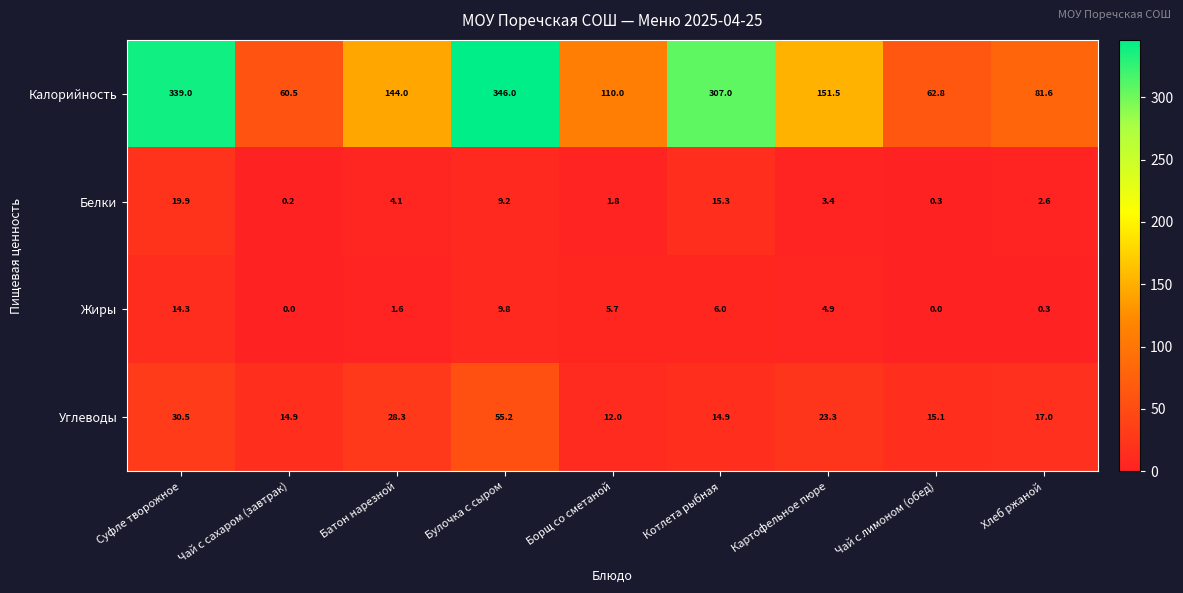

At Чай с сахаром (завтрак), list the series in order from smallest to largest.

Жиры, Белки, Углеводы, Калорийность